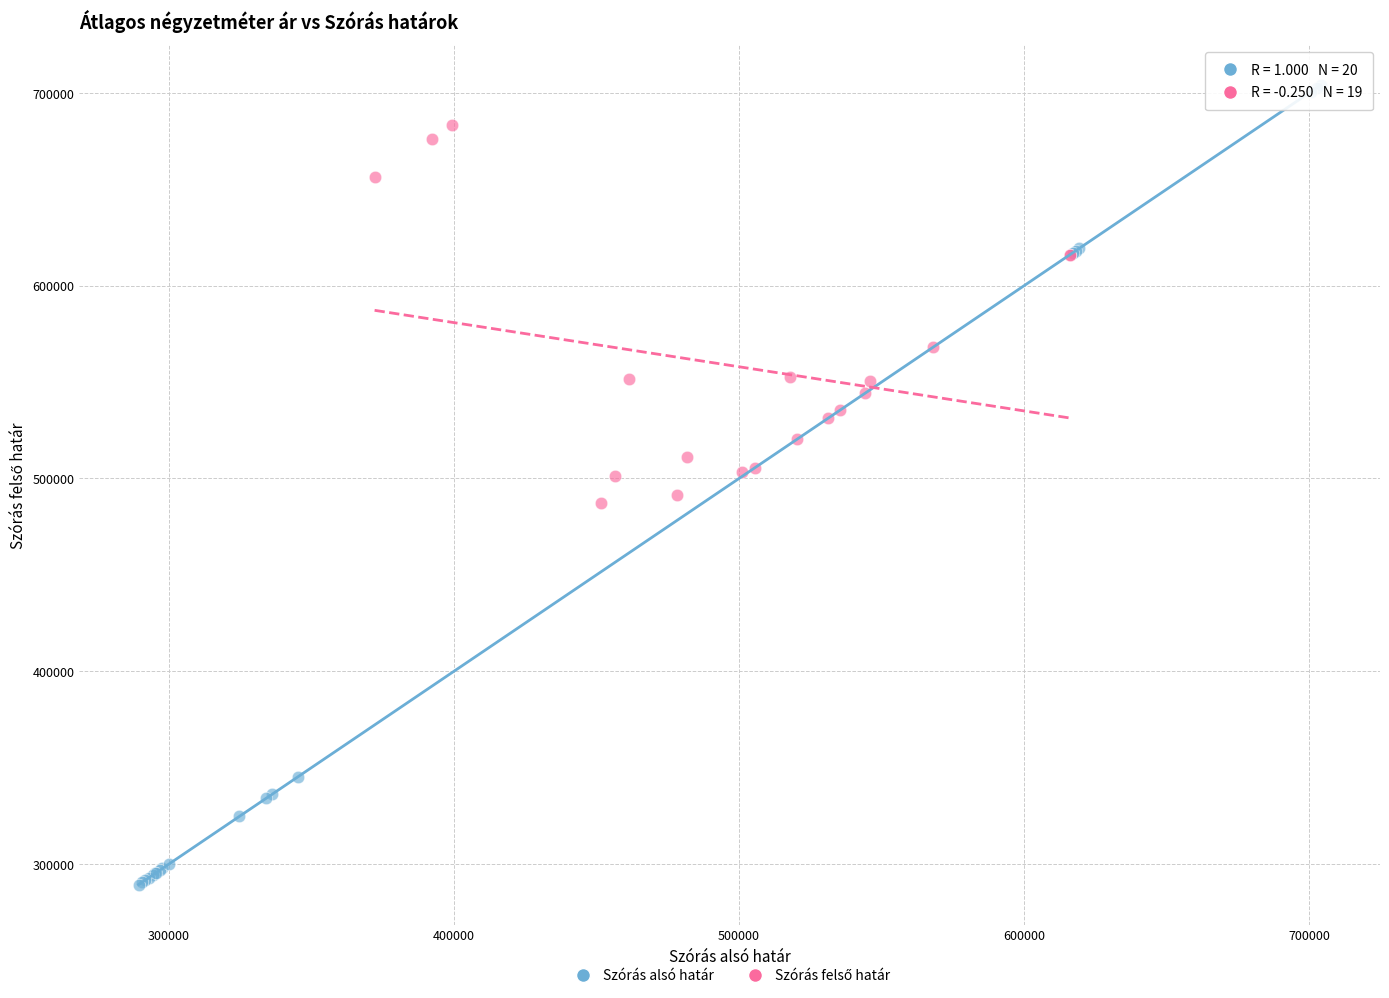

Which series reaches the minimum Y coordinate?

Szórás alsó határ